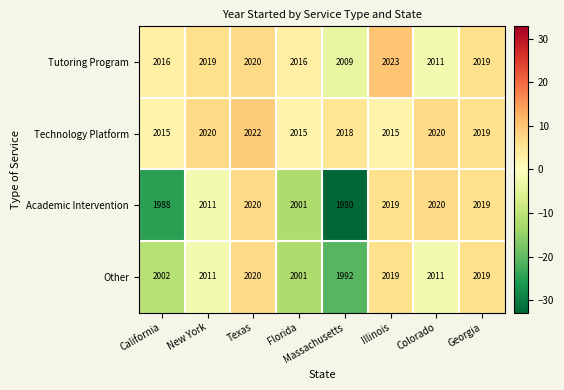

What is the average value of the Technology Platform series?

2018